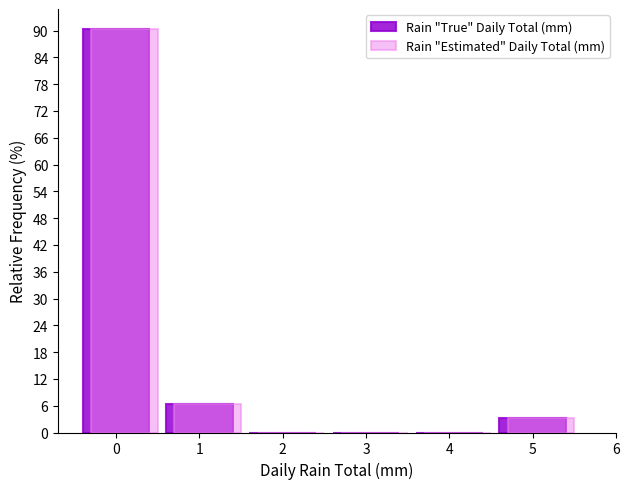

What is the sum of all Rain "True" Daily Total (mm) values?

100.0